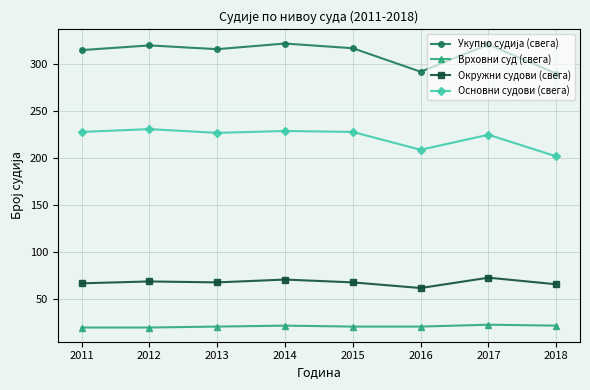

What is the difference between the highest and lowest values at 2018?

268